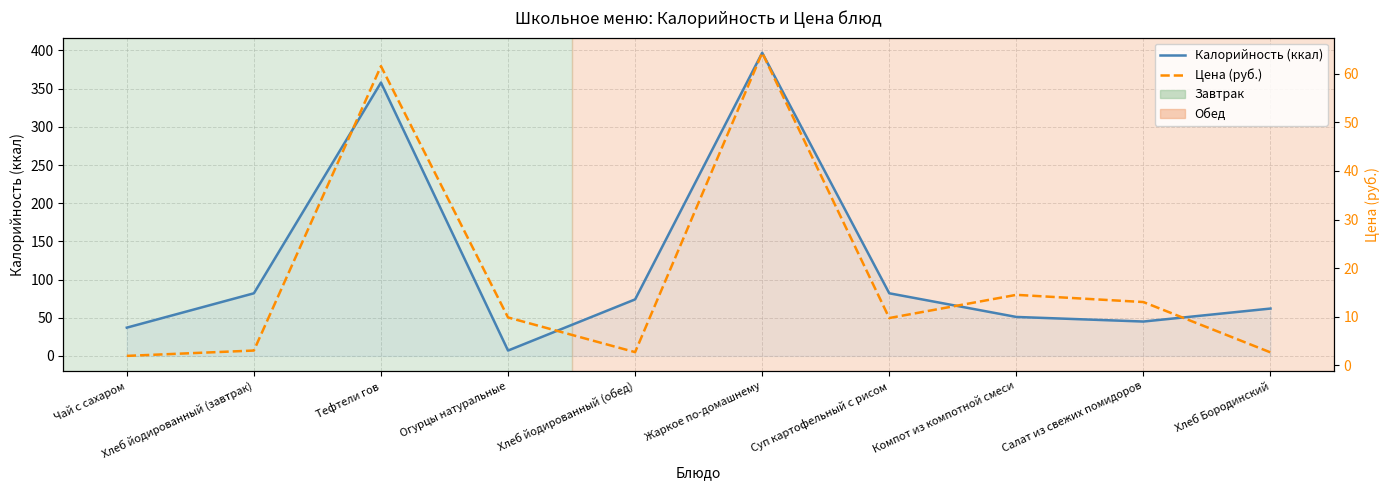

What is the difference between the highest and lowest values at Огурцы натуральные?

2.9